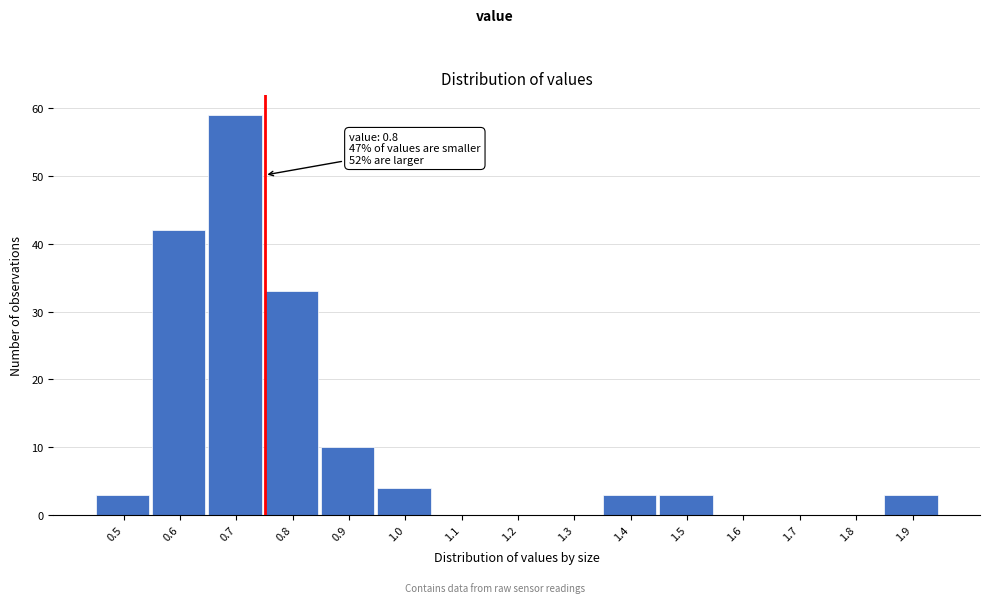

Reading left to right, transcribe all the data shown in this chart.

0.5=3	0.6=42	0.7=59	0.8=33	0.9=10	1.0=4	1.1=0	1.2=0	1.3=0	1.4=3	1.5=3	1.6=0	1.7=0	1.8=0	1.9=3